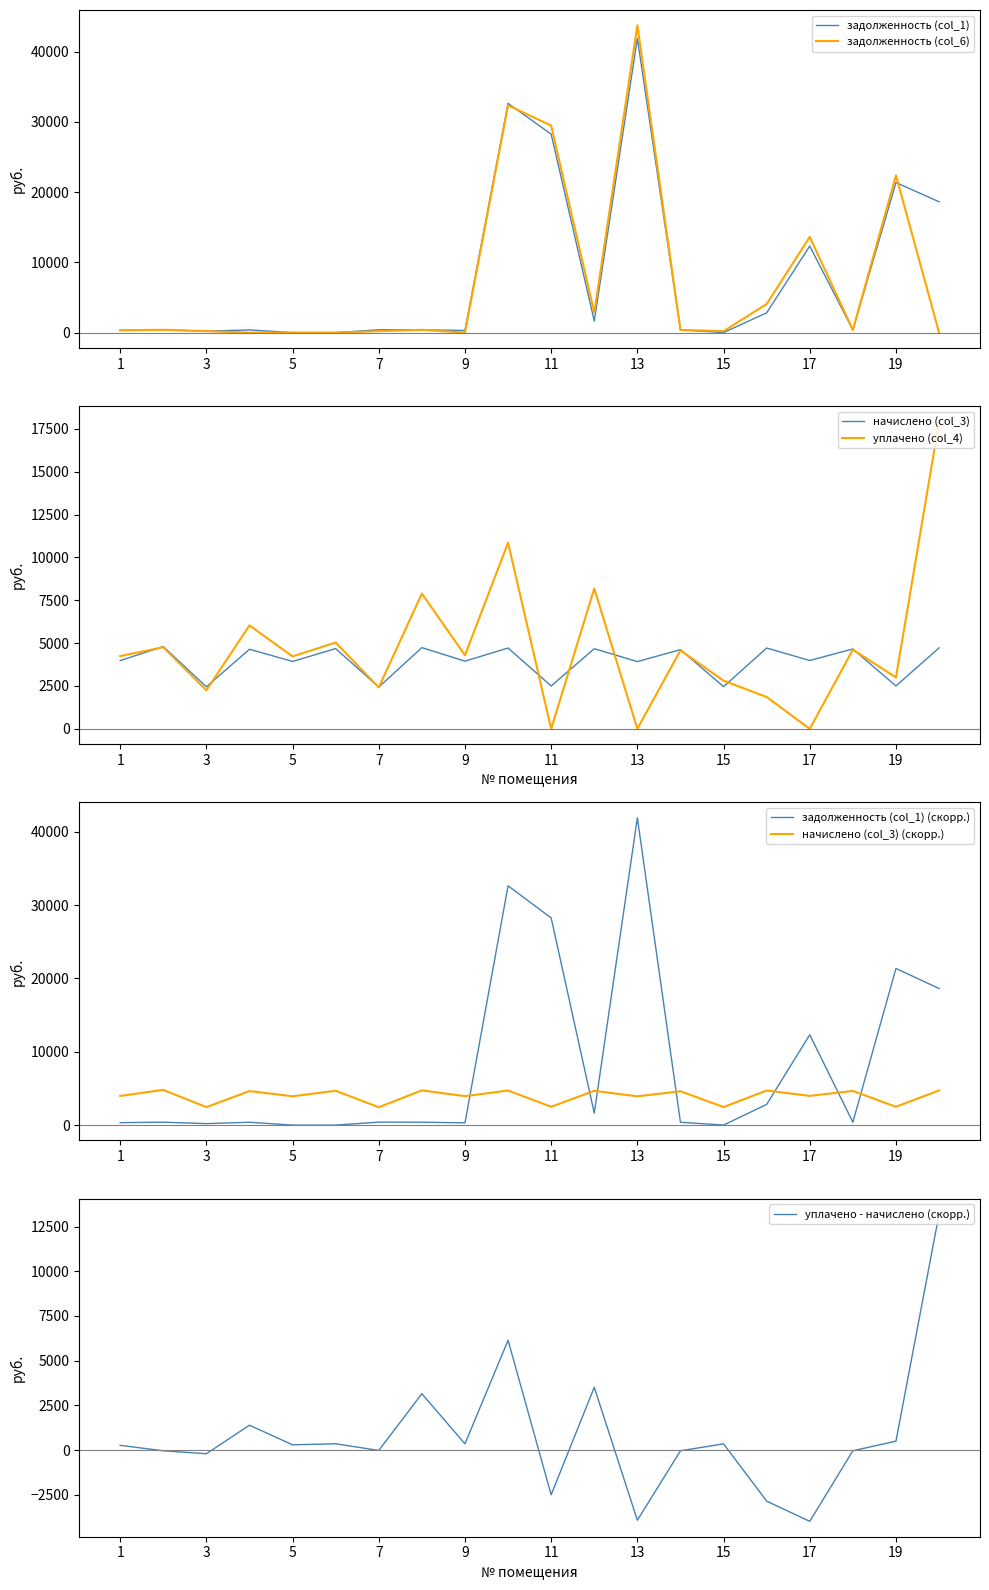

List the labels in order of задолженность (col_1) value, largest first.

13, 10, 11, 19, 20, 17, 16, 12, 7, 2, 8, 18, 4, 14, 1, 9, 3, 15, 5, 6